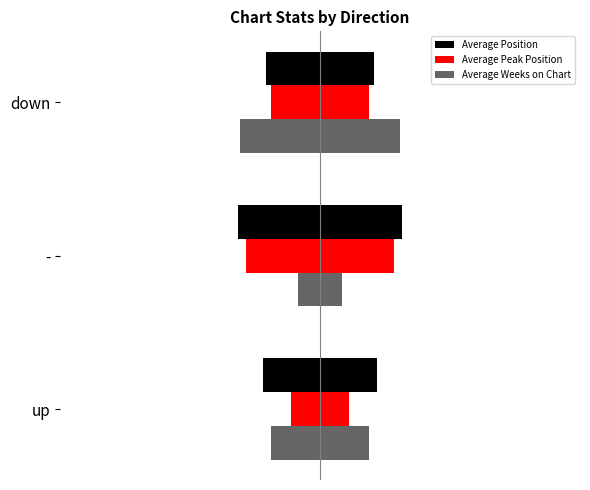

At -, list the series in order from largest to smallest.

Average Position, Average Peak Position, Average Weeks on Chart